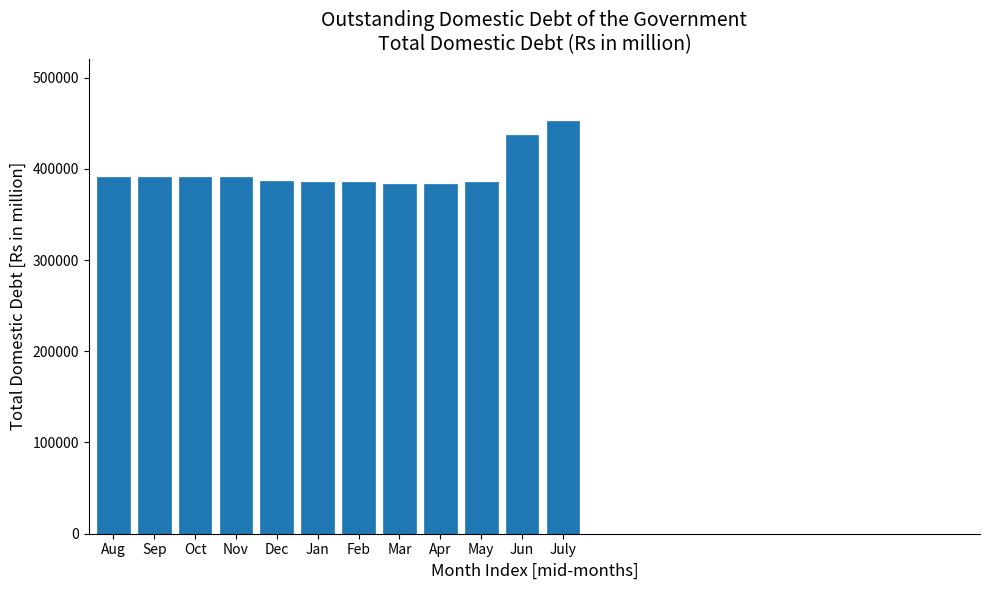

What is the approximate value at Aug?

390898.7